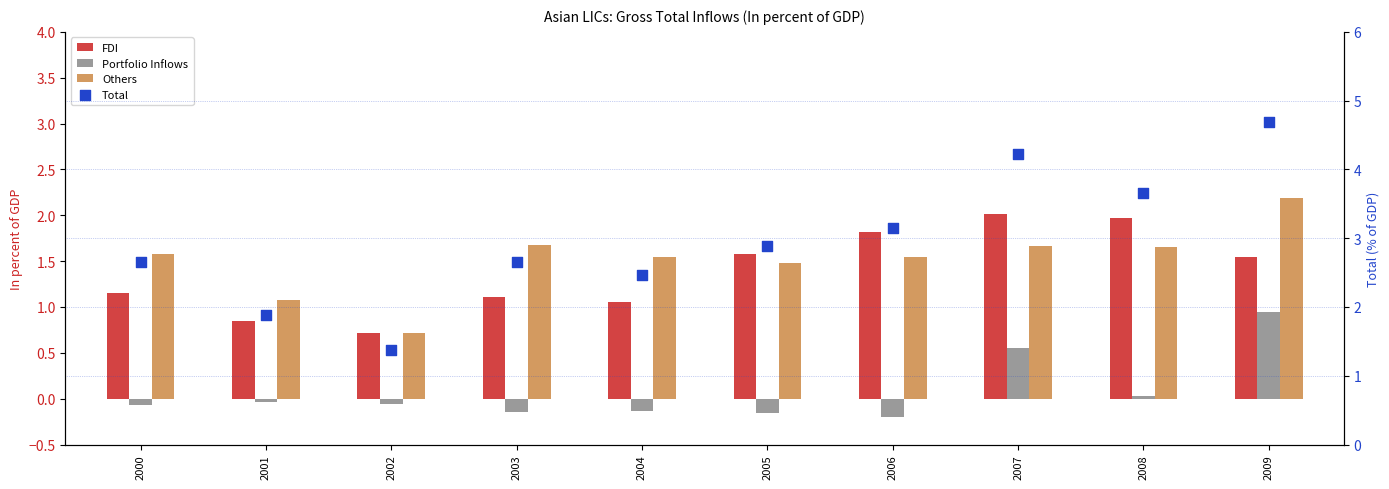

At how many categories does at least one series exceed 4?

2